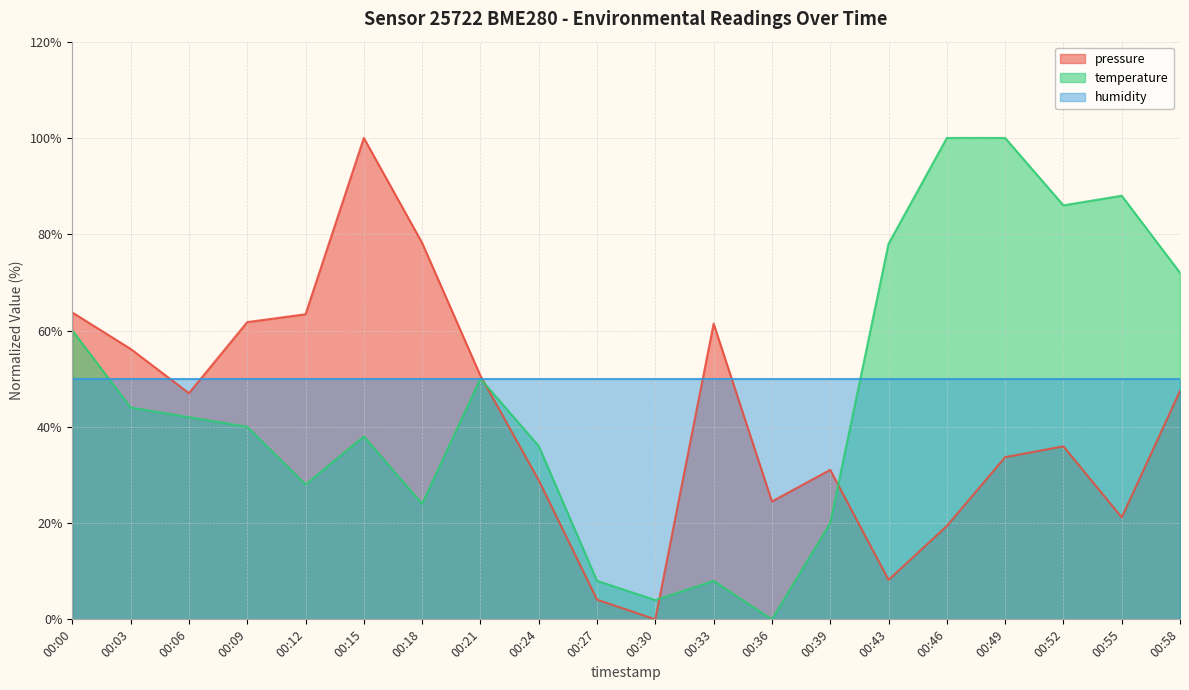

What is the maximum value shown in the chart?

100.0